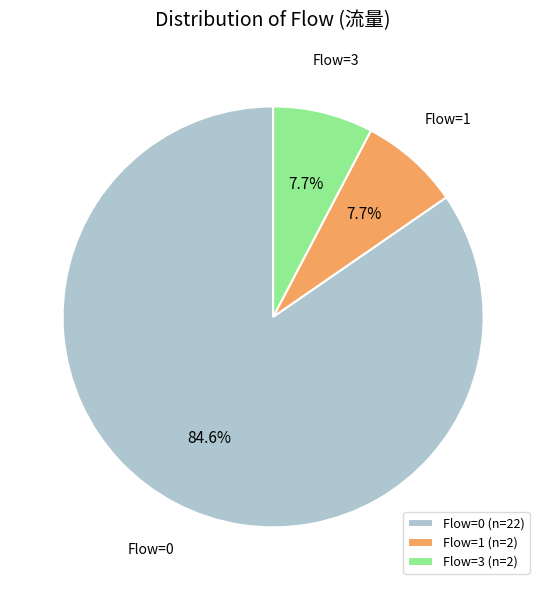

Which has a higher value, Flow=0 (n=22) or Flow=1 (n=2)?

Flow=0 (n=22)